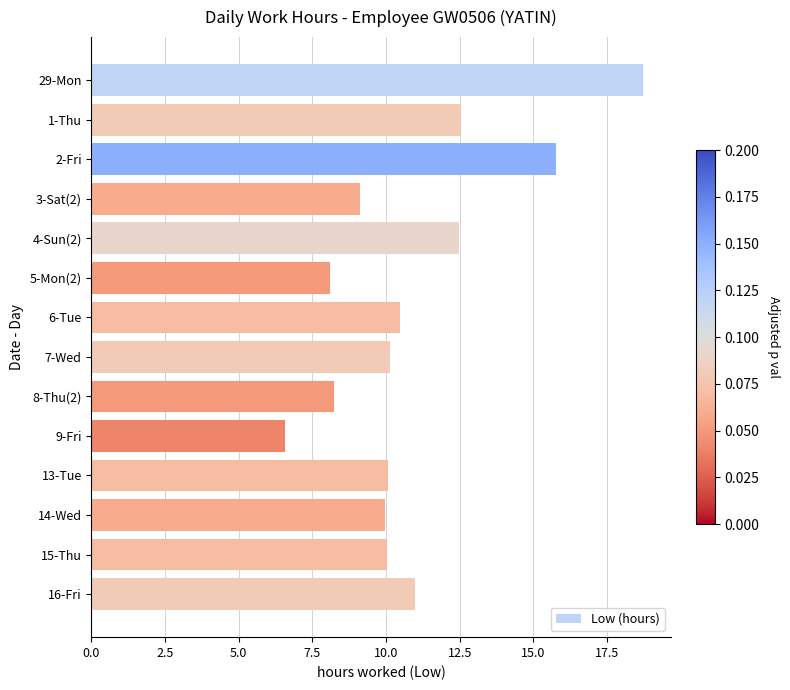

What is the difference between the maximum and second lowest values?

10.6